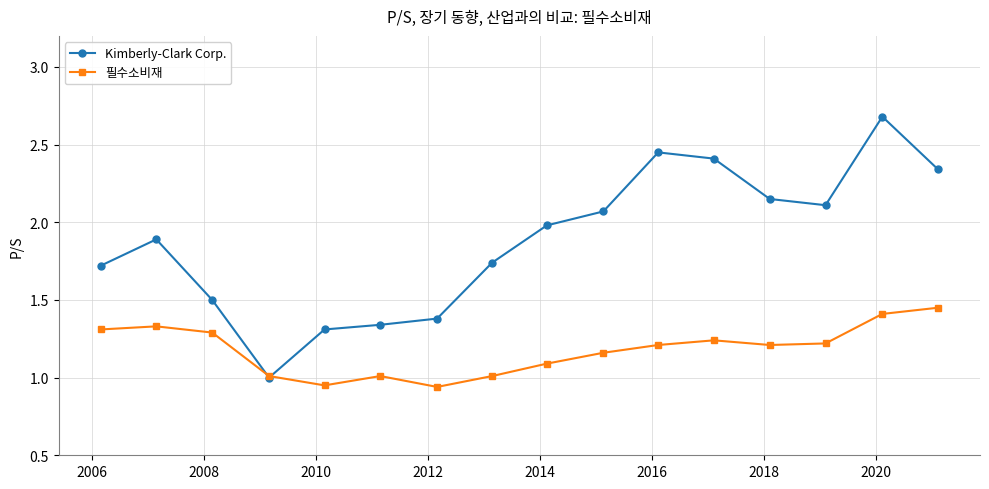

What is the minimum value for Kimberly-Clark Corp.?

1.0